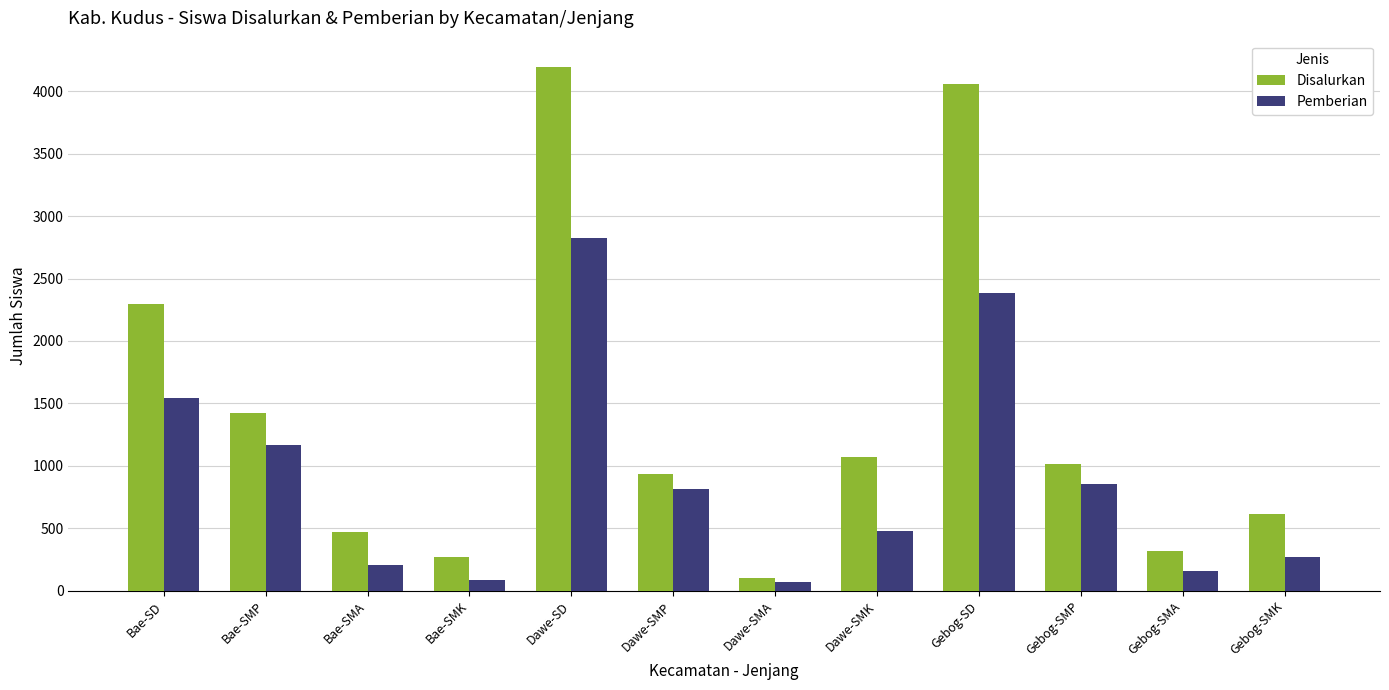

What is the value of the Disalurkan bar at the 8th from the left?

1070